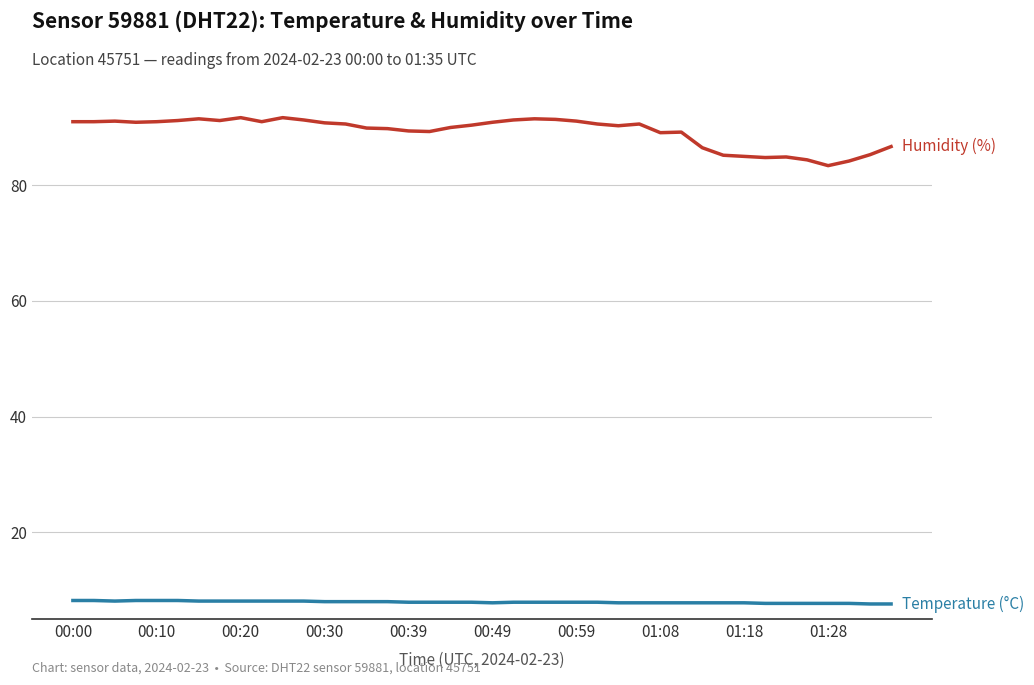

What is the greatest value displayed?

91.7